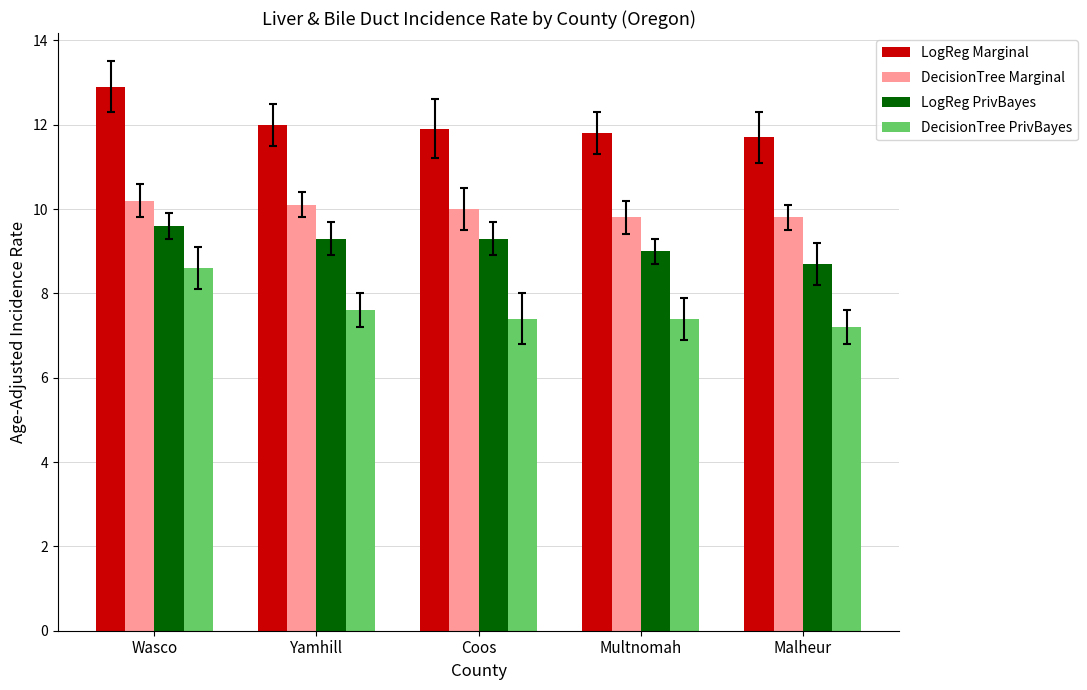

What is the total value across all series at Multnomah?

38.0